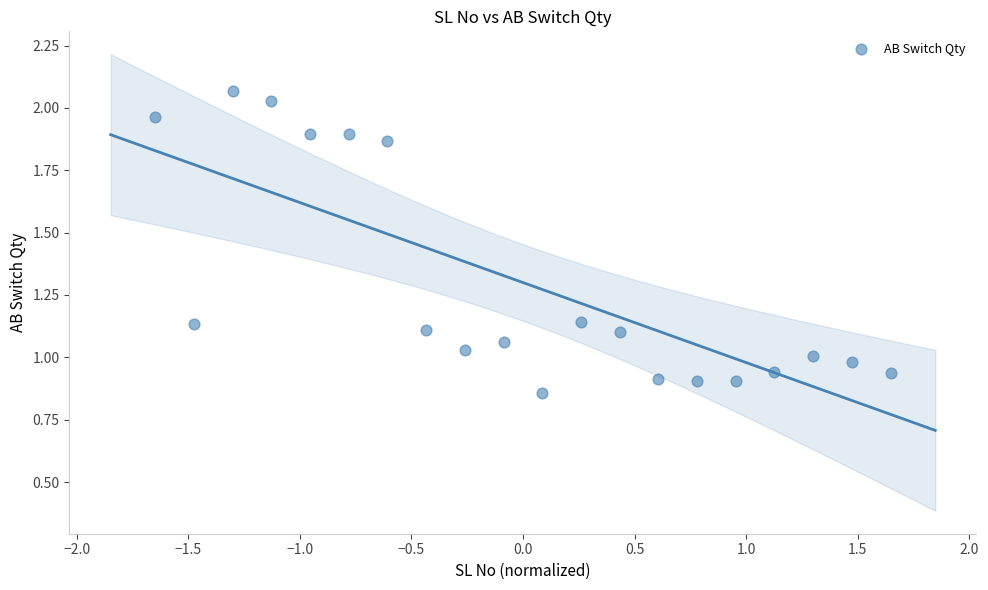

What is the range of Y values (max minus min)?

1.2